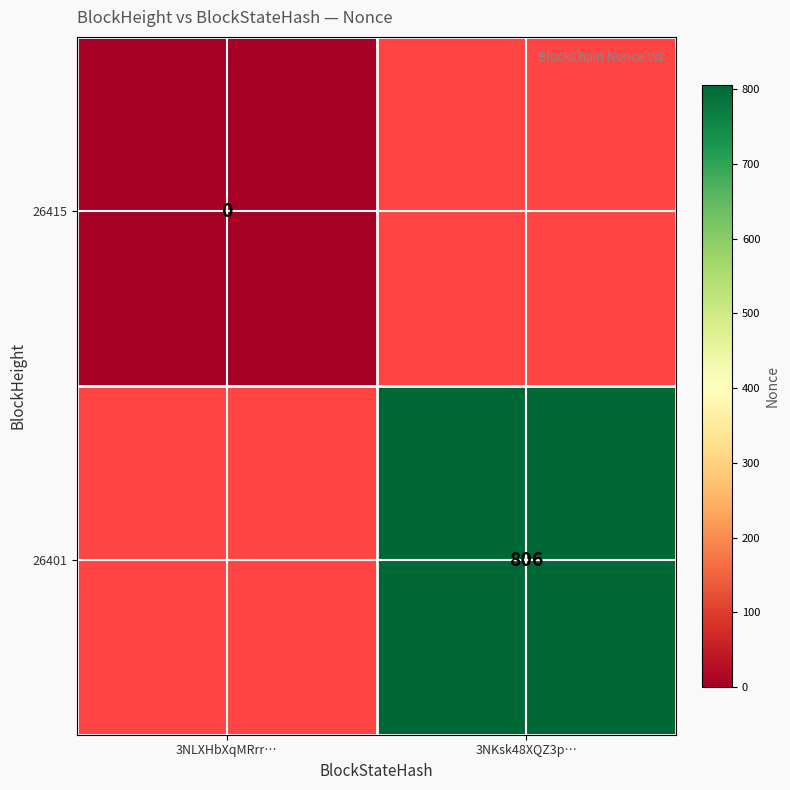

Is the value of 26401 at 3NLXHbXqMRrr… greater than the value of 26415 at 3NKsk48XQZ3p…?

No